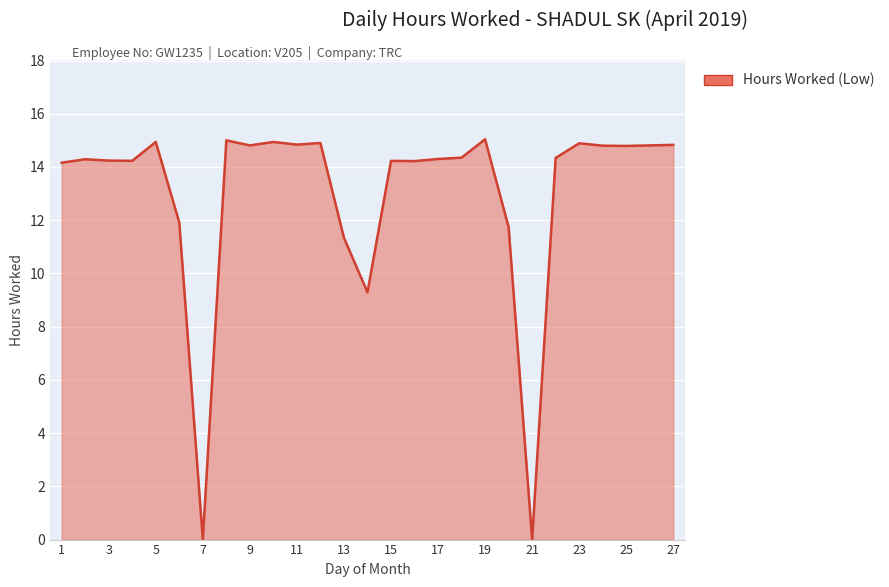

What is the maximum value shown in the chart?

15.0